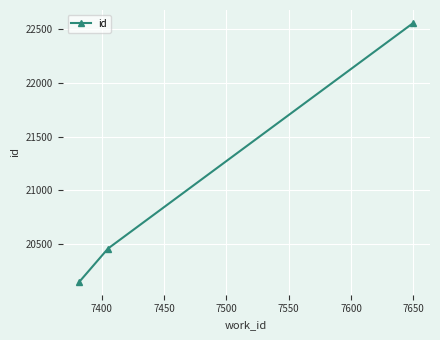

Reading left to right, transcribe all the data shown in this chart.

20145	20455	22560